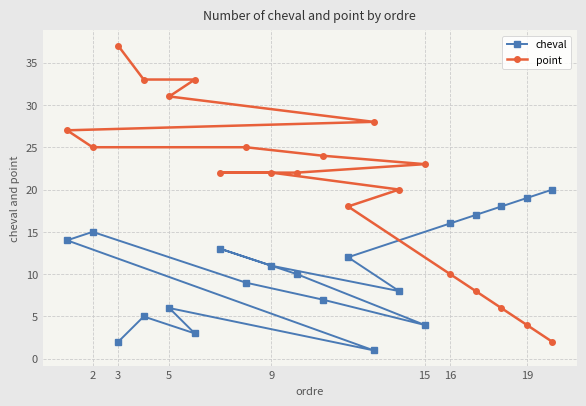

What is the maximum value for cheval?

20